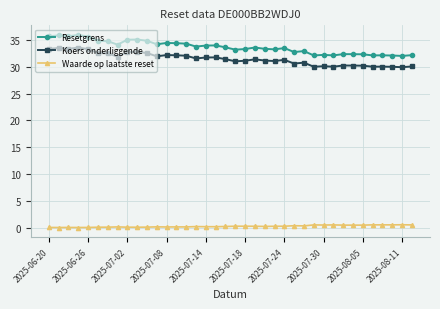

Which series has the largest total across all categories?

Resetgrens